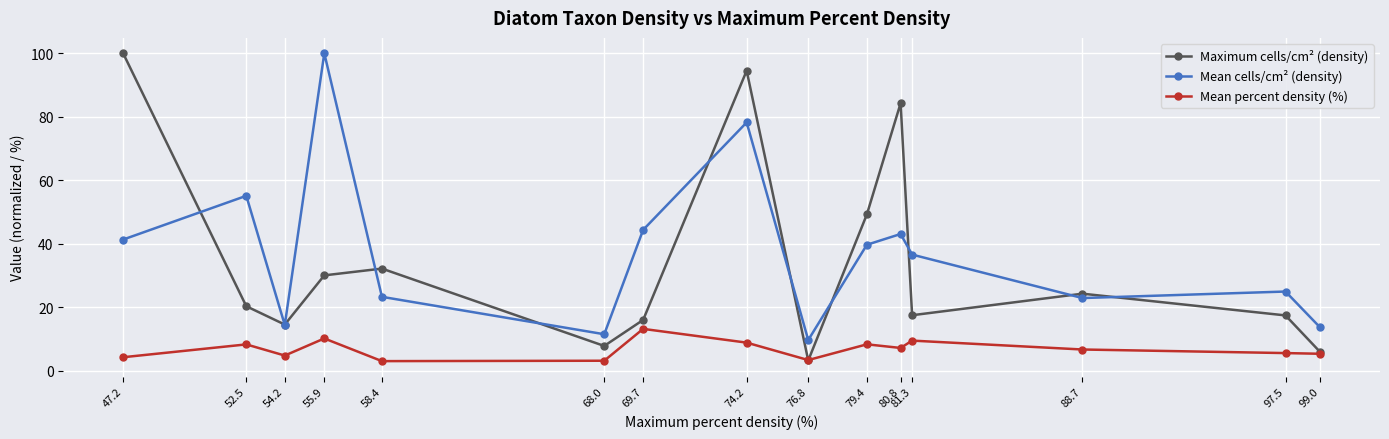

What is the average value of the Mean percent density (%) series?

6.8